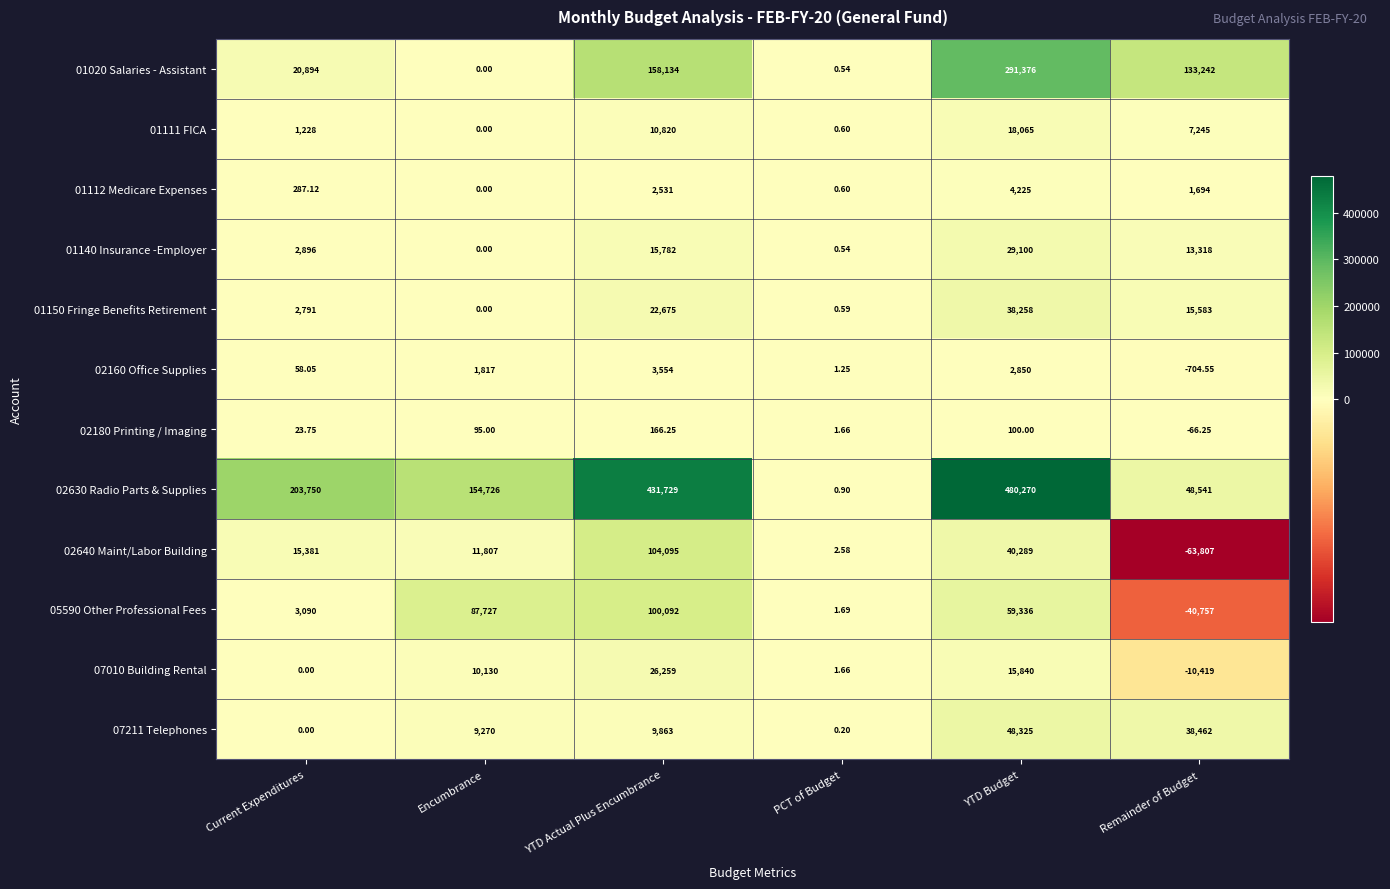

At which label is 02160 Office Supplies closest to 1424?

Encumbrance